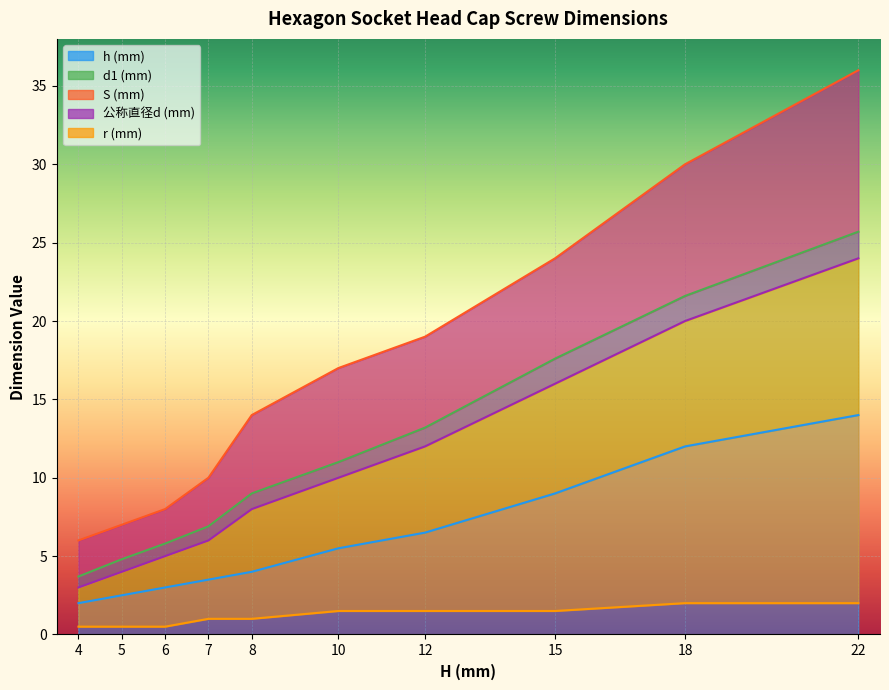

Reading right to left, what are all the values shown in this chart?

h (mm): 14.0	12.0	9.0	6.5	5.5	4.0	3.5	3.0	2.5	2.0
d1 (mm): 25.7	21.6	17.6	13.2	11.0	9.0	6.9	5.8	4.8	3.7
S (mm): 36.0	30.0	24.0	19.0	17.0	14.0	10.0	8.0	7.0	6.0
公称直径d (mm): 24.0	20.0	16.0	12.0	10.0	8.0	6.0	5.0	4.0	3.0
r (mm): 2.0	2.0	1.5	1.5	1.5	1.0	1.0	0.5	0.5	0.5